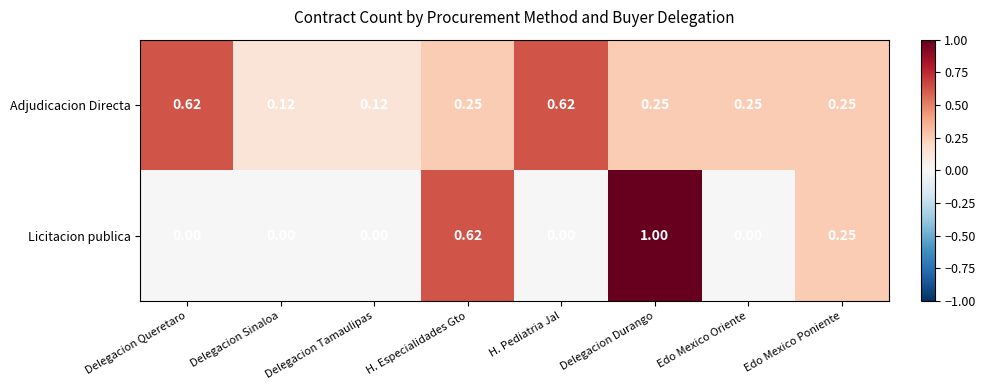

Count the number of data series in this chart.

2